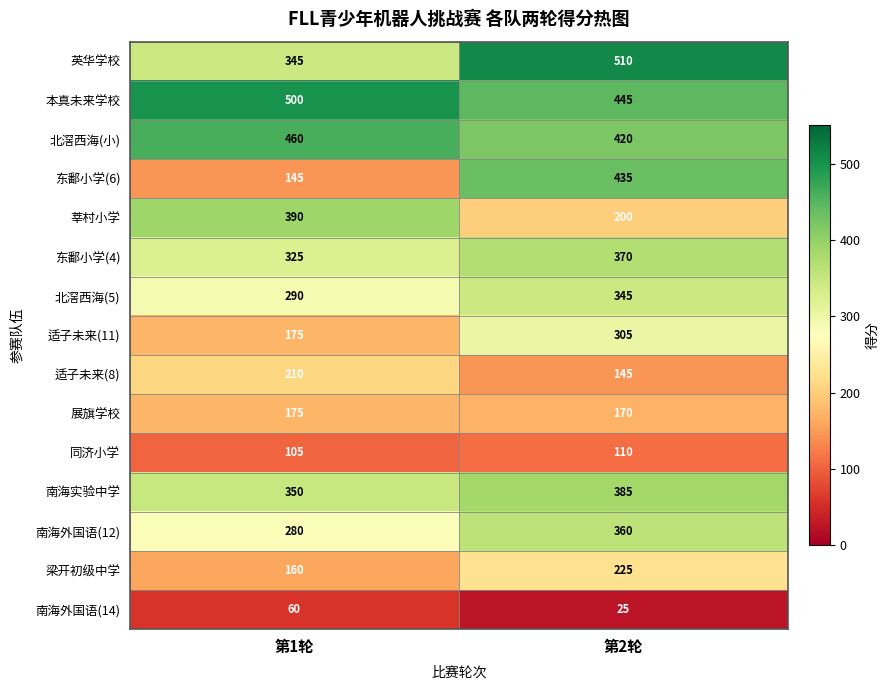

What is the greatest value displayed?

510